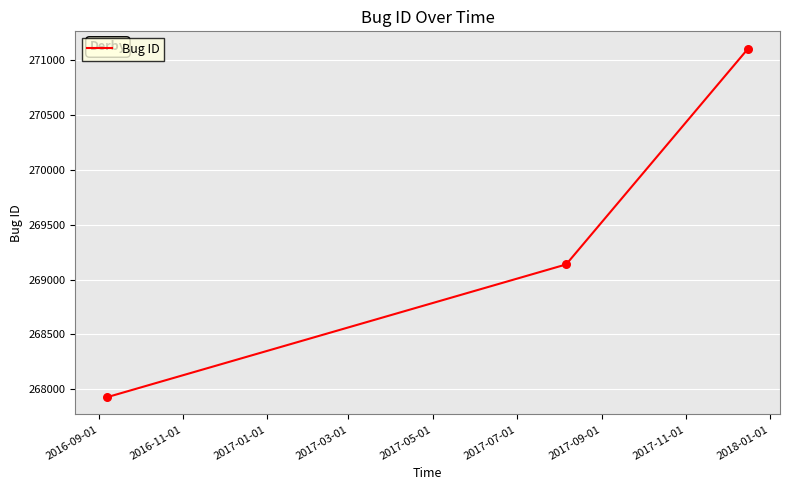

What is the difference between the maximum and minimum values?

3175